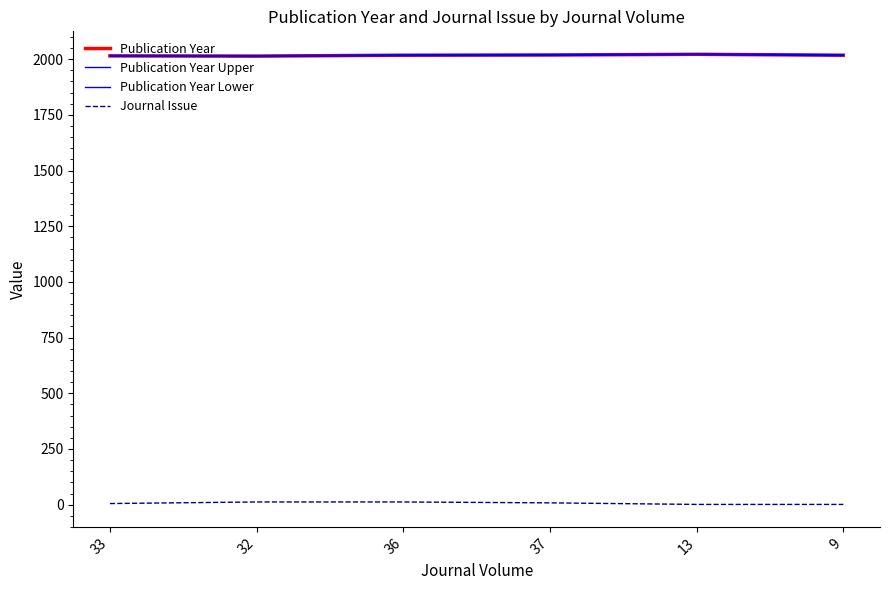

What is the average value of the Journal Issue series?

6